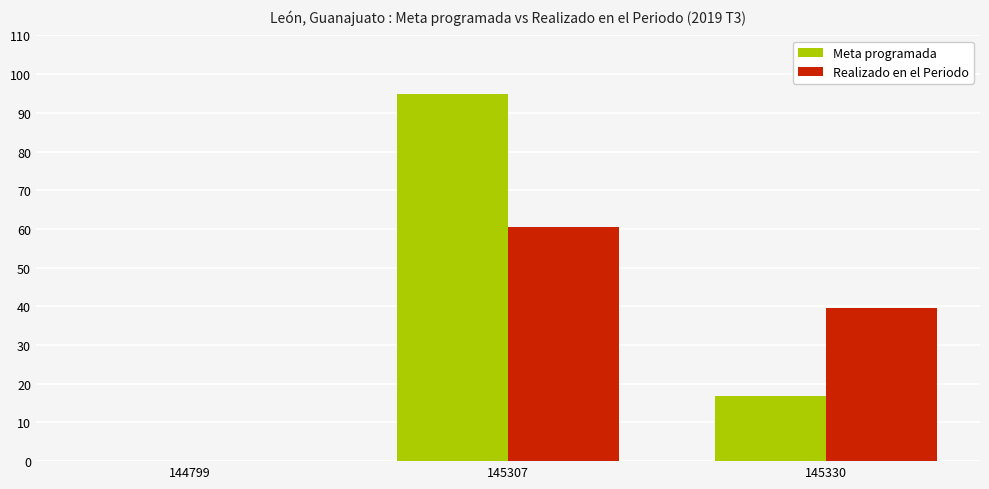

True or false: Realizado en el Periodo has a value of 39.6 at 145330.

True